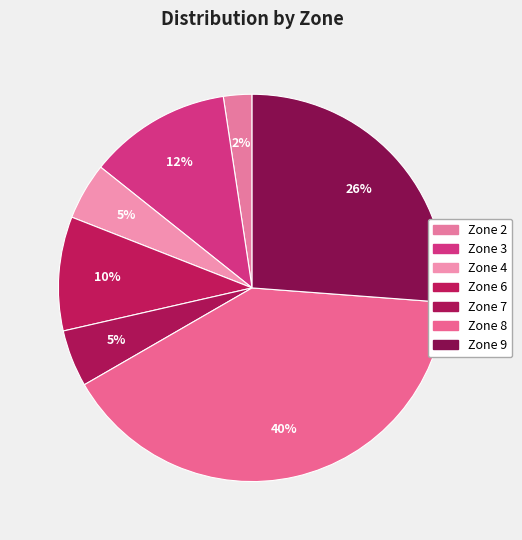

Is Zone 2 the majority of the pie?

No